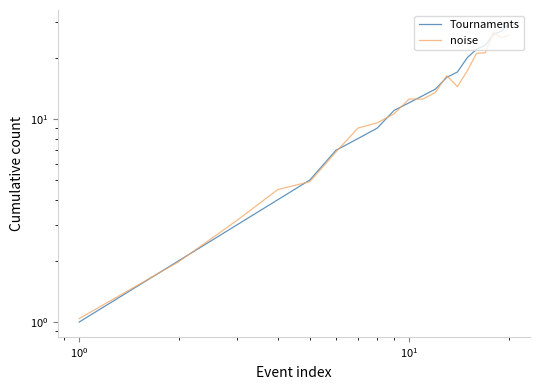

Does the chart have visible grid lines?

No